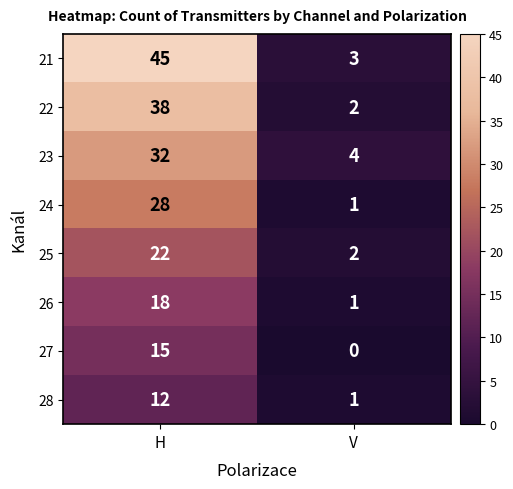

What is the spread (max minus min) of values at V?

4